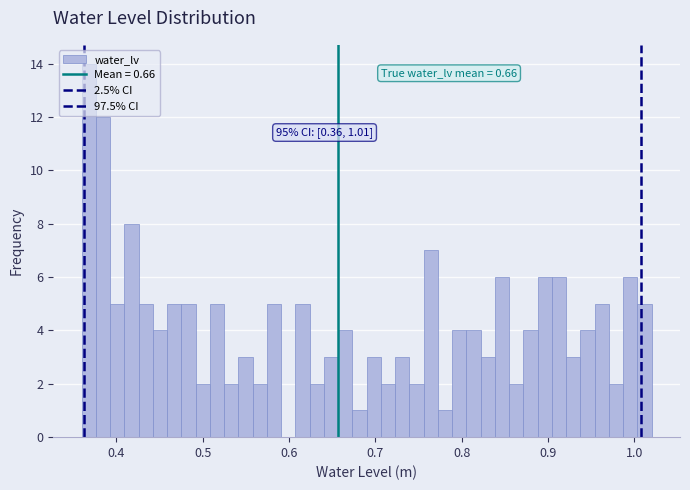

Read against the x-axis, roughly where is the centre of the tallest bar?

0.37